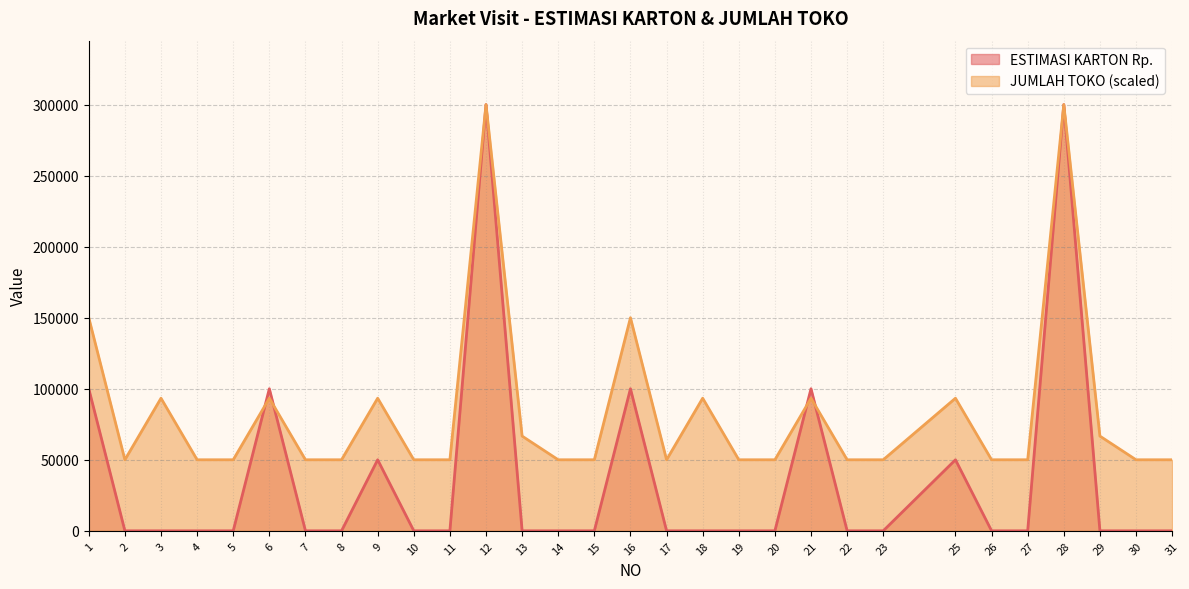

What are all the series names shown in the legend?

ESTIMASI KARTON Rp., JUMLAH TOKO (scaled)